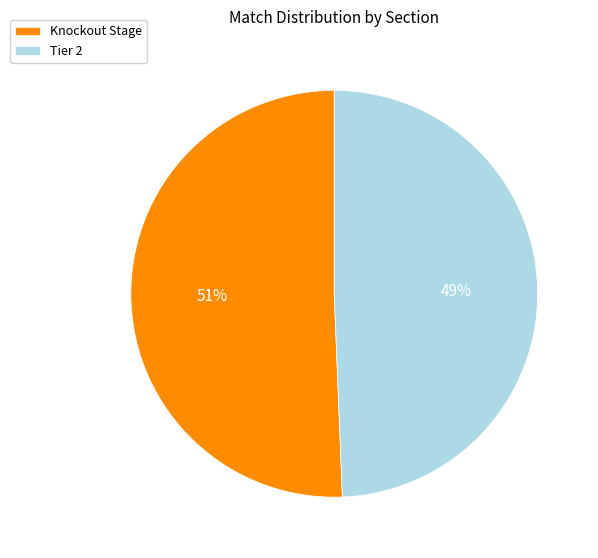

How many segments does this pie chart have?

2